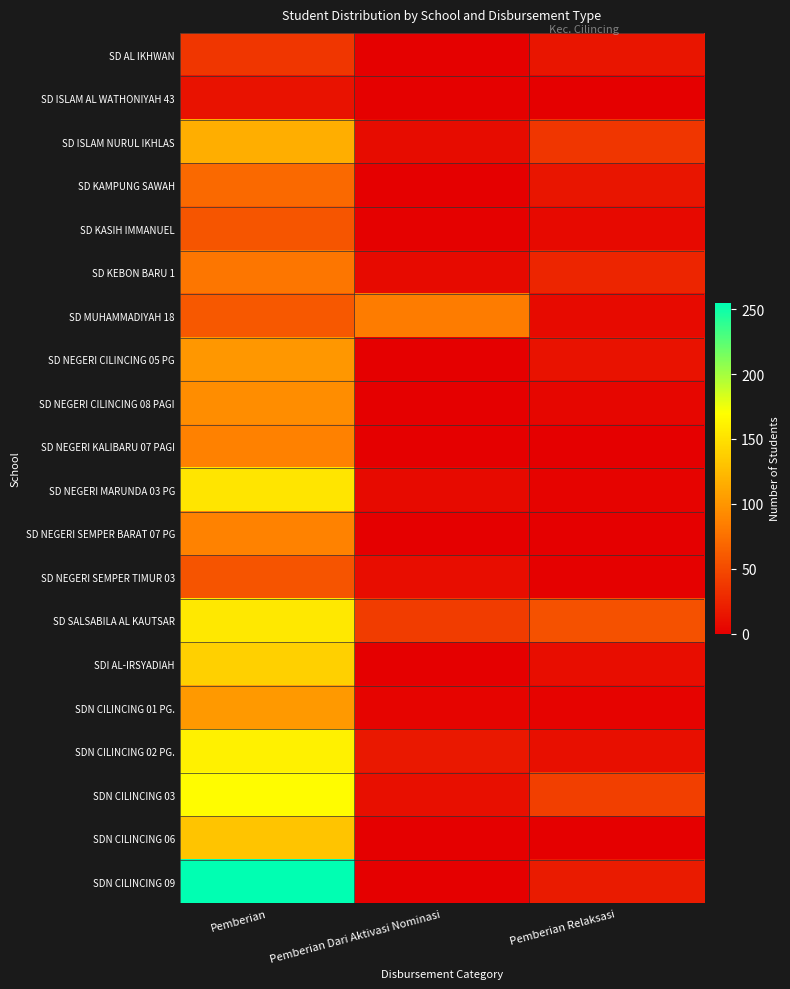

Reading left to right, what are all the values shown in this chart?

SD AL IKHWAN: Pemberian=36	Pemberian Dari Aktivasi Nominasi=1	Pemberian Relaksasi=14
SD ISLAM AL WATHONIYAH 43: Pemberian=12	Pemberian Dari Aktivasi Nominasi=1	Pemberian Relaksasi=0
SD ISLAM NURUL IKHLAS: Pemberian=116	Pemberian Dari Aktivasi Nominasi=8	Pemberian Relaksasi=36
SD KAMPUNG SAWAH: Pemberian=70	Pemberian Dari Aktivasi Nominasi=0	Pemberian Relaksasi=14
SD KASIH IMMANUEL: Pemberian=57	Pemberian Dari Aktivasi Nominasi=1	Pemberian Relaksasi=6
SD KEBON BARU 1: Pemberian=79	Pemberian Dari Aktivasi Nominasi=7	Pemberian Relaksasi=25
SD MUHAMMADIYAH 18: Pemberian=59	Pemberian Dari Aktivasi Nominasi=83	Pemberian Relaksasi=7
SD NEGERI CILINCING 05 PG: Pemberian=101	Pemberian Dari Aktivasi Nominasi=0	Pemberian Relaksasi=12
SD NEGERI CILINCING 08 PAGI: Pemberian=94	Pemberian Dari Aktivasi Nominasi=0	Pemberian Relaksasi=4
SD NEGERI KALIBARU 07 PAGI: Pemberian=86	Pemberian Dari Aktivasi Nominasi=0	Pemberian Relaksasi=0
SD NEGERI MARUNDA 03 PG: Pemberian=153	Pemberian Dari Aktivasi Nominasi=7	Pemberian Relaksasi=2
SD NEGERI SEMPER BARAT 07 PG: Pemberian=87	Pemberian Dari Aktivasi Nominasi=0	Pemberian Relaksasi=0
SD NEGERI SEMPER TIMUR 03: Pemberian=56	Pemberian Dari Aktivasi Nominasi=9	Pemberian Relaksasi=1
SD SALSABILA AL KAUTSAR: Pemberian=155	Pemberian Dari Aktivasi Nominasi=40	Pemberian Relaksasi=54
SDI AL-IRSYADIAH: Pemberian=139	Pemberian Dari Aktivasi Nominasi=0	Pemberian Relaksasi=9
SDN CILINCING 01 PG.: Pemberian=102	Pemberian Dari Aktivasi Nominasi=3	Pemberian Relaksasi=2
SDN CILINCING 02 PG.: Pemberian=161	Pemberian Dari Aktivasi Nominasi=16	Pemberian Relaksasi=10
SDN CILINCING 03: Pemberian=168	Pemberian Dari Aktivasi Nominasi=10	Pemberian Relaksasi=42
SDN CILINCING 06: Pemberian=131	Pemberian Dari Aktivasi Nominasi=0	Pemberian Relaksasi=0
SDN CILINCING 09: Pemberian=255	Pemberian Dari Aktivasi Nominasi=0	Pemberian Relaksasi=18